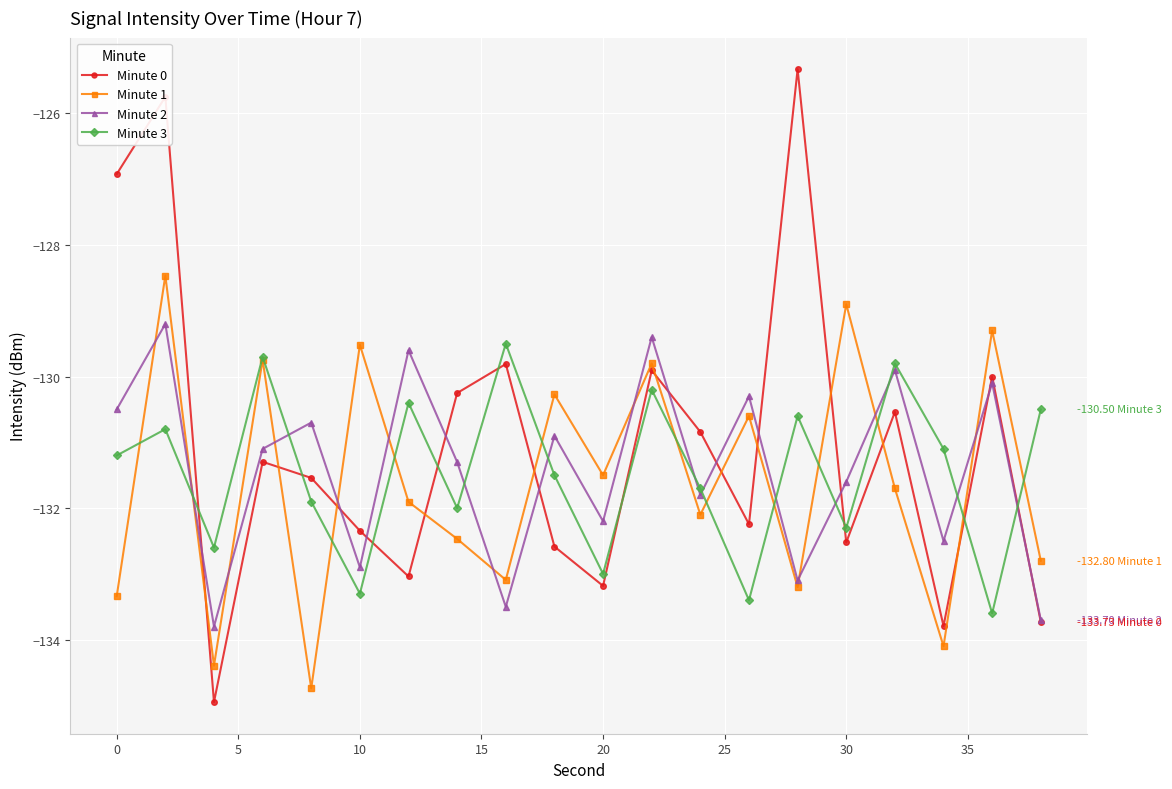

In Minute 1, how many points are lower than both neighbors (excluding endpoints)?

7